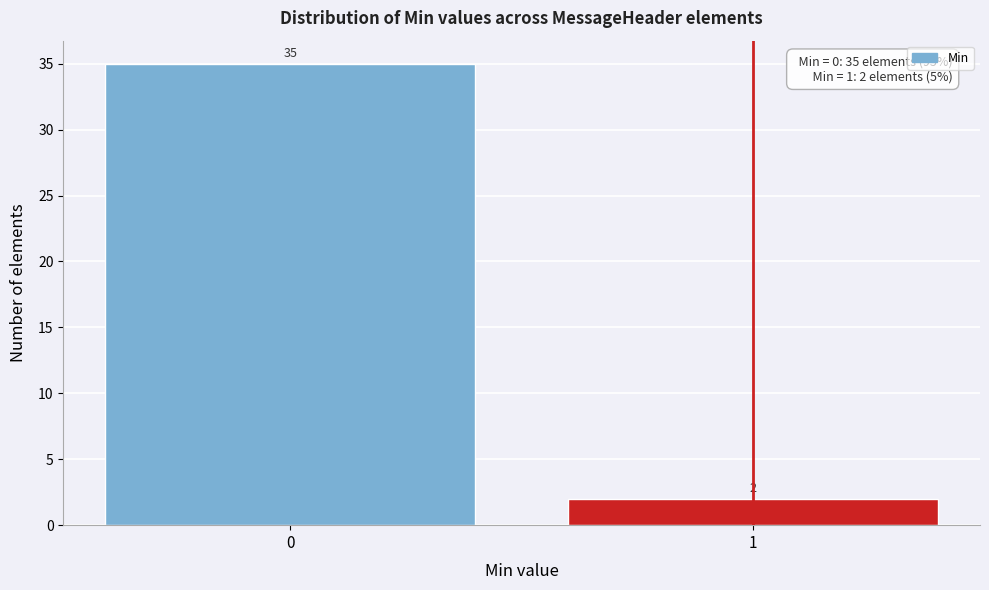

Reading left to right, what are all the values shown in this chart?

0=35	1=2